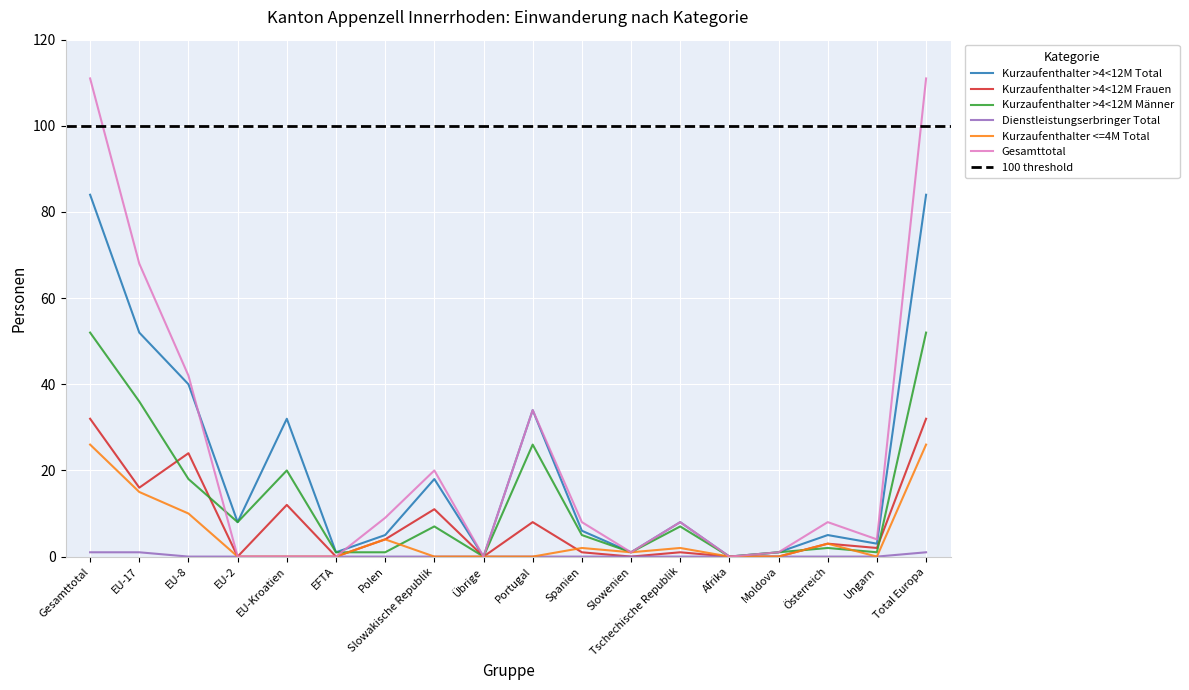

Rank the categories by Kurzaufenthalter <=4M Total value from highest to lowest.

Gesamttotal, Total Europa, EU-17, EU-8, Polen, Österreich, Spanien, Tschechische Republik, Slowenien, EU-2, EU-Kroatien, EFTA, Slowakische Republik, Übrige, Portugal, Afrika, Moldova, Ungarn